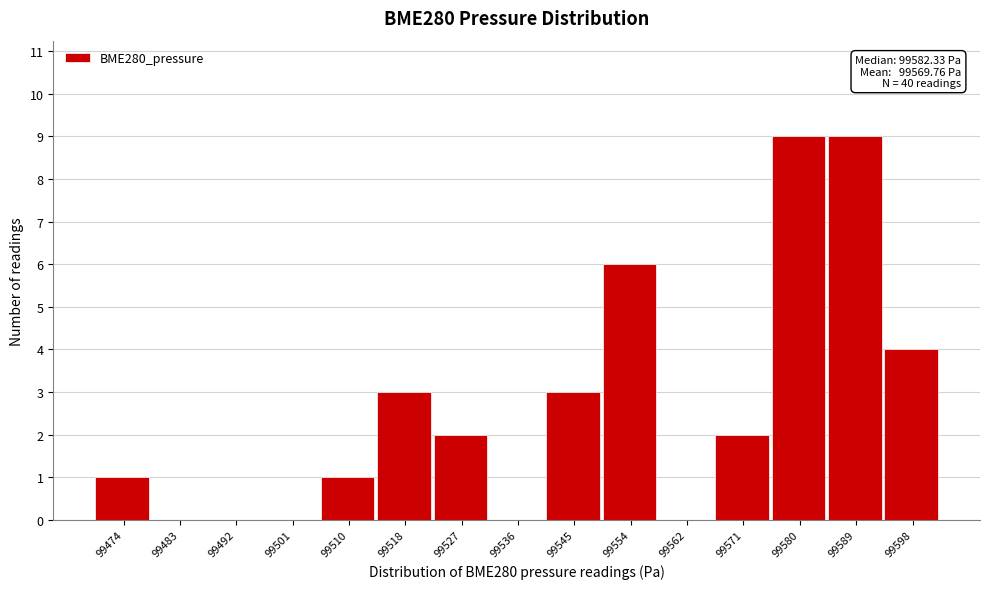

Reading left to right, list all the values displayed in this chart.

99474=1	99483=0	99492=0	99501=0	99510=1	99518=3	99527=2	99536=0	99545=3	99554=6	99562=0	99571=2	99580=9	99589=9	99598=4